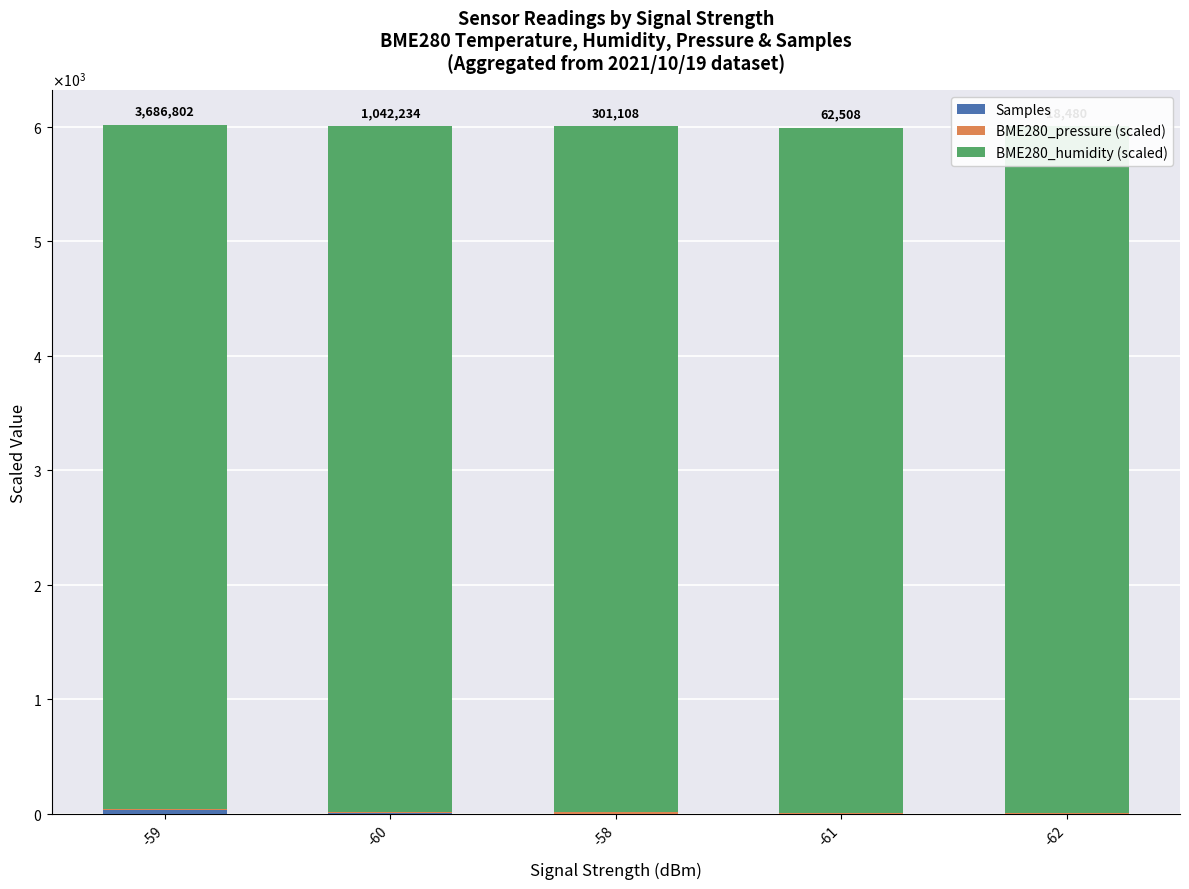

At which category does the chart reach its peak across all series?

-62